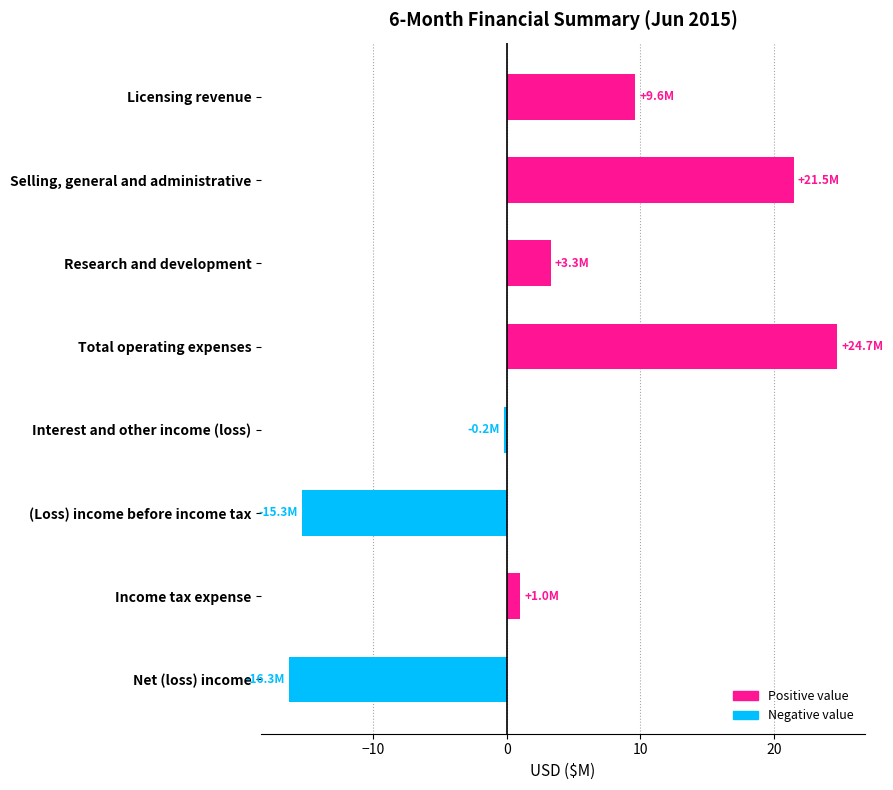

What position from the bottom is (Loss) income before income tax?

3